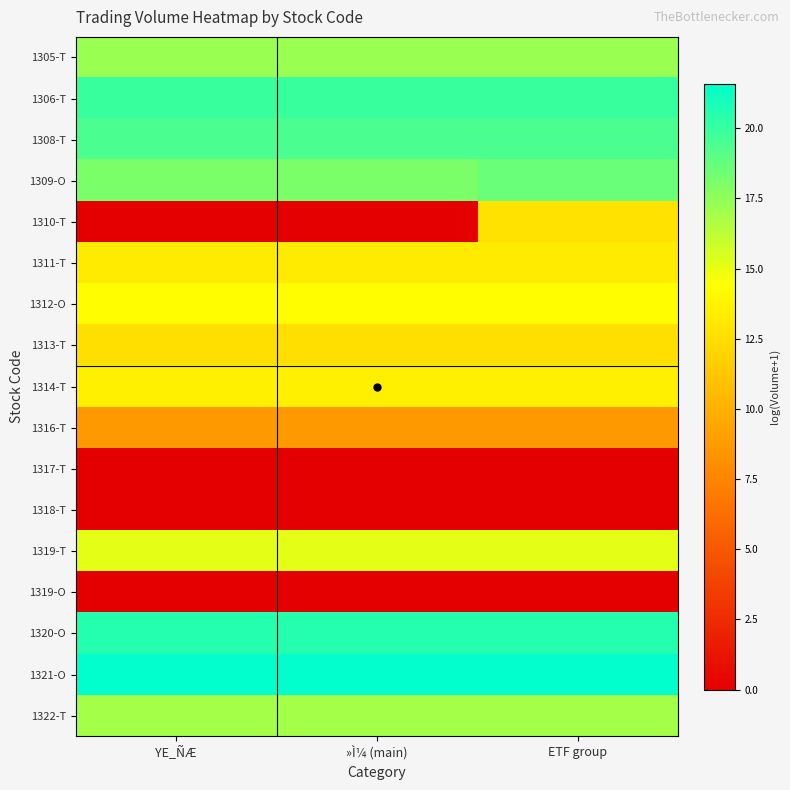

What is the spread (max minus min) of values at »Ì¼ (main)?

21.6